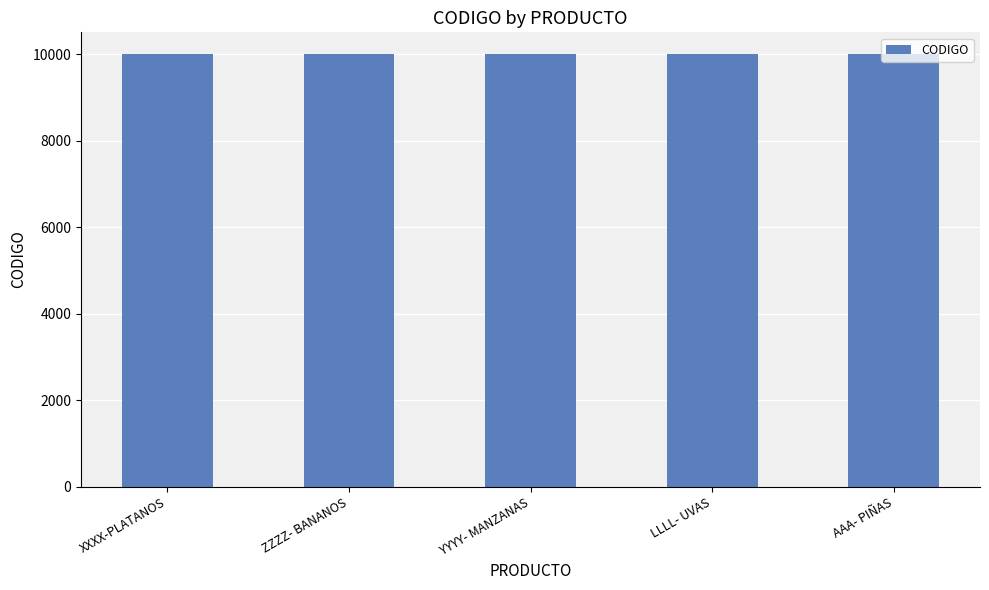

What is the change in value from ZZZZ- BANANOS to YYYY- MANZANAS?

+1